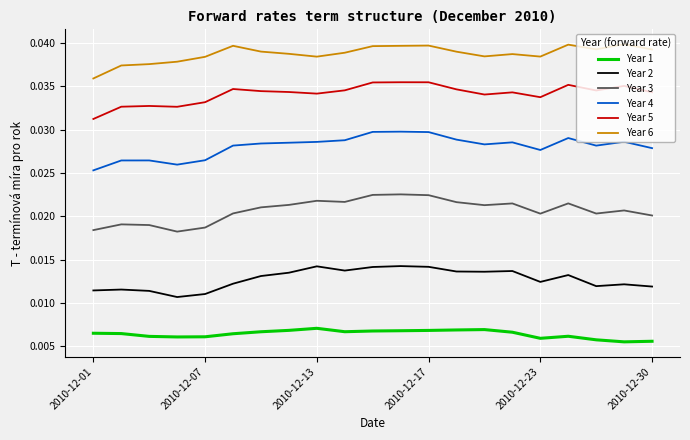

List the series in order of their peak value, highest first.

Year 6, Year 5, Year 4, Year 3, Year 2, Year 1